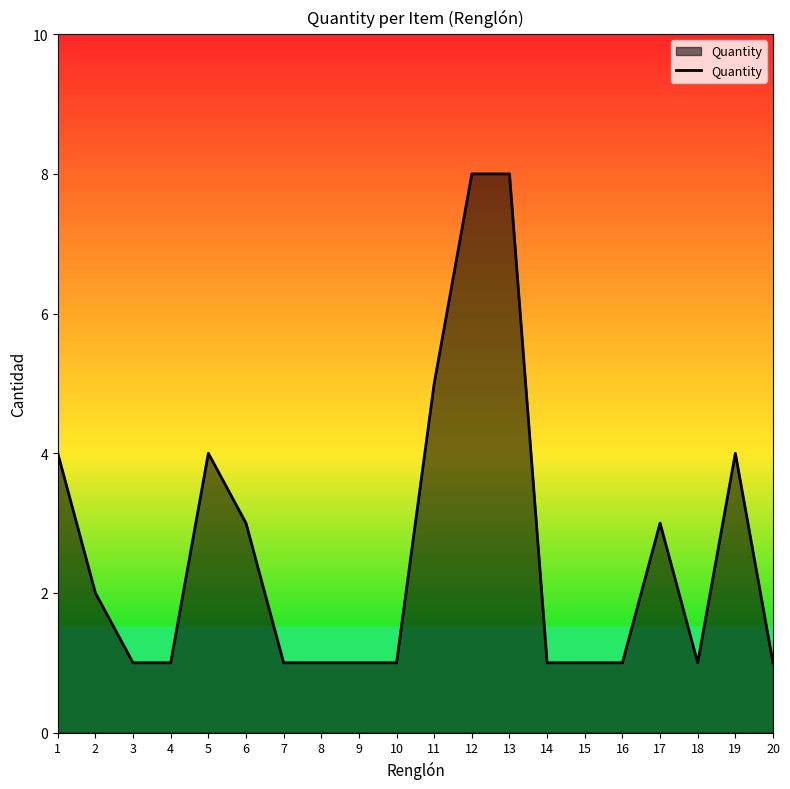

Count the values in the range 1 to 4.

17